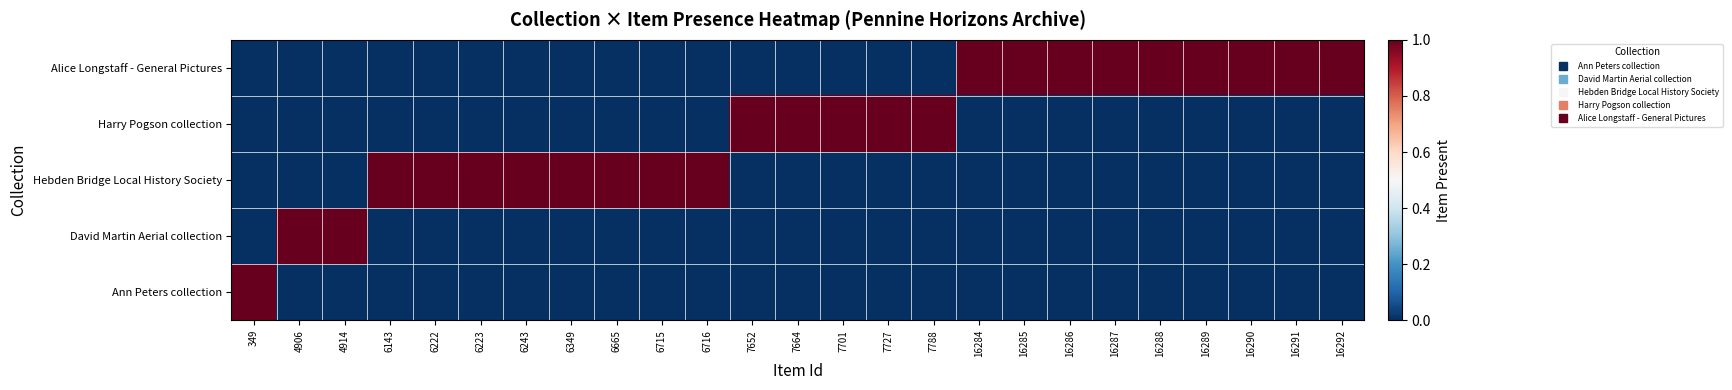

At which category does the chart reach its peak across all series?

349